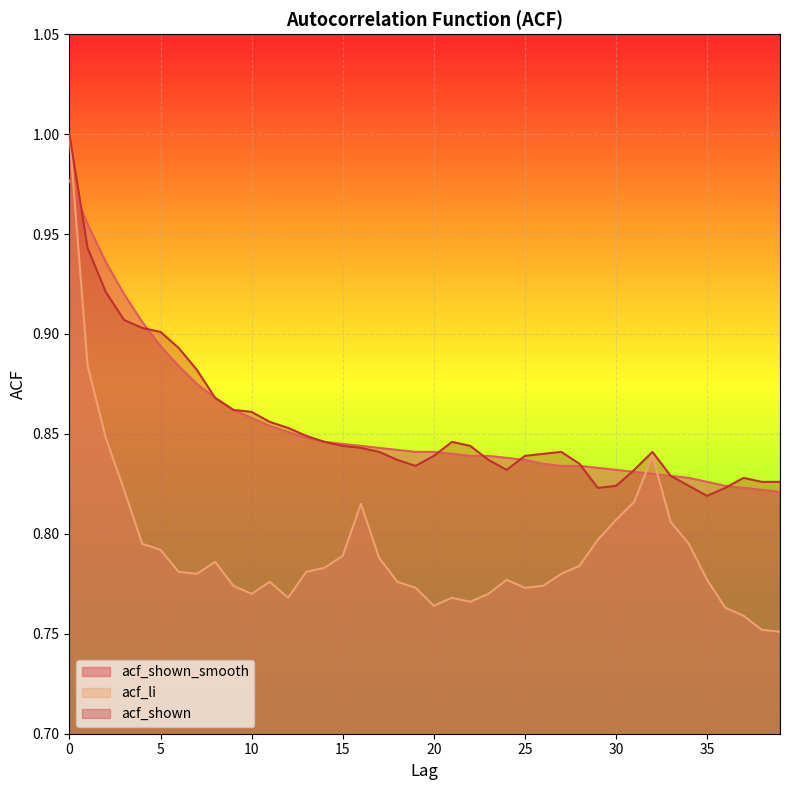

True or false: acf_li and acf_shown cross at least once.

False